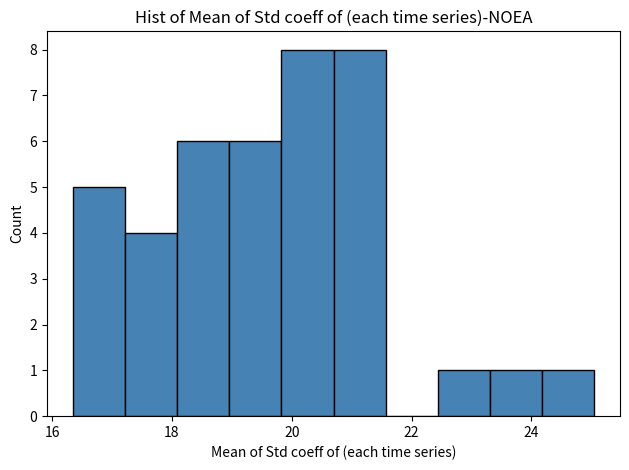

Reading left to right, list every bar in this chart as the range it spans on the x-axis followed by its height. Neither the bar edges nor the heights are printed on the chart, so give them approximately, as read against the axes.

16.4 to 17.2: 5
17.2 to 18.0: 4
18.0 to 19.0: 6
19.0 to 19.8: 6
19.8 to 20.6: 8
20.6 to 21.6: 8
21.6 to 22.4: 0
22.4 to 23.4: 1
23.4 to 24.2: 1
24.2 to 25.0: 1